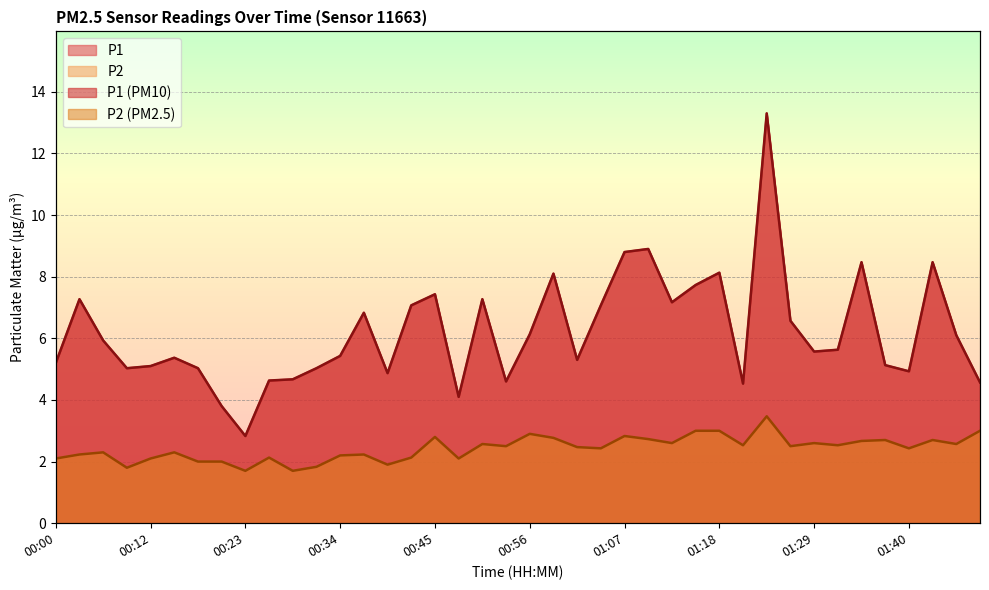

At how many categories does at least one series exceed 10?

1